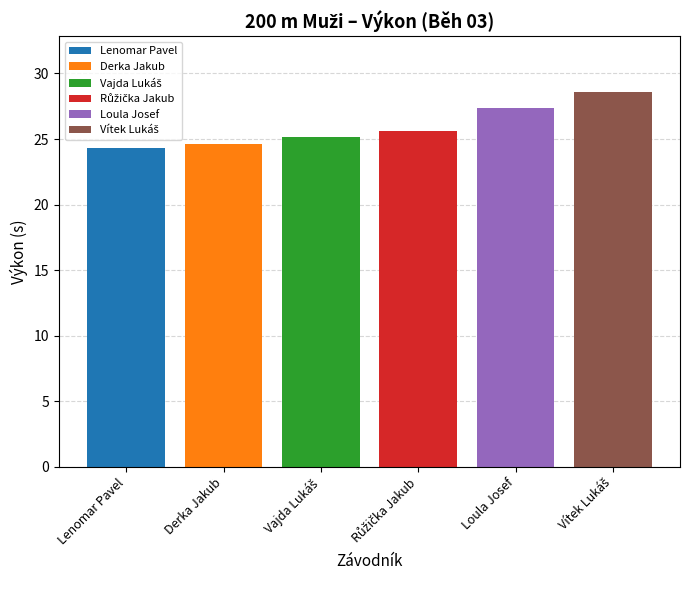

At which label is the value closest to 26?

Růžička Jakub